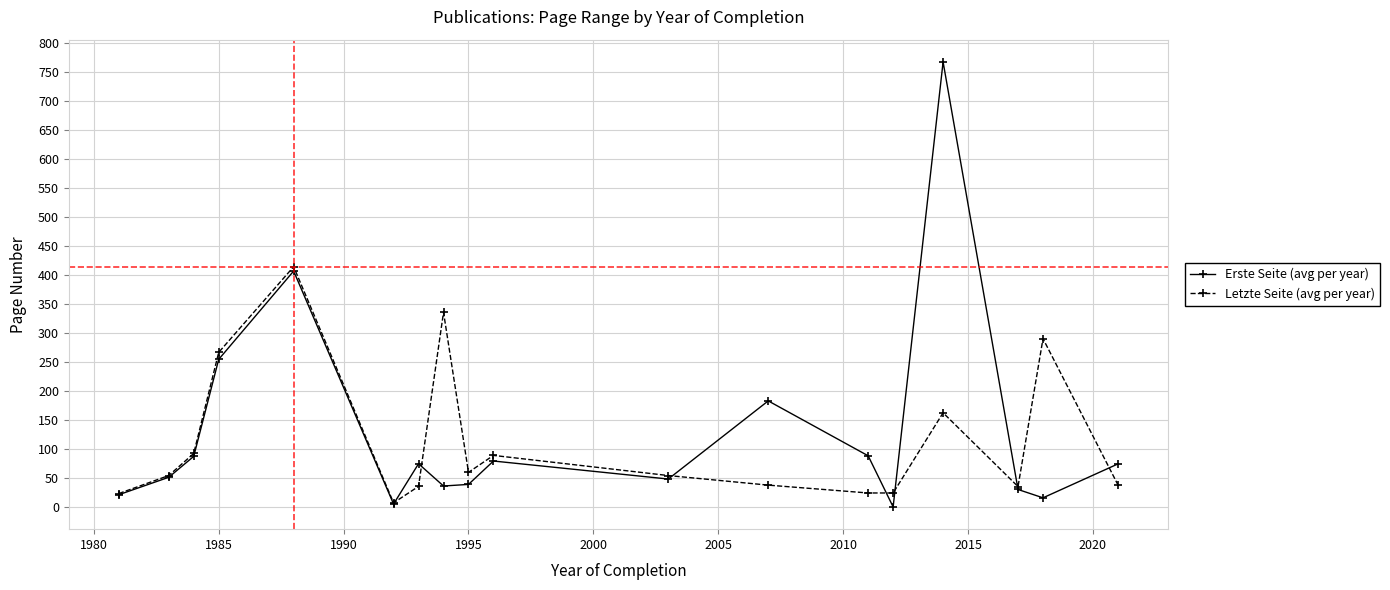

Which series has the widest spread of values?

Erste Seite (avg per year)